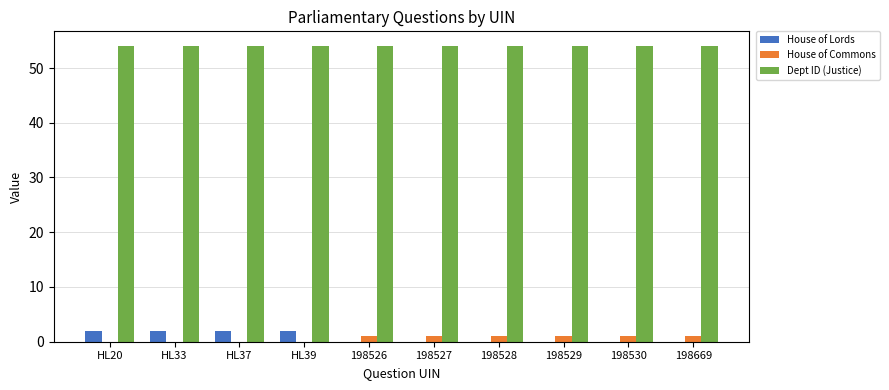

Reading left to right, extract all data points from this chart.

House of Lords: HL20=2	HL33=2	HL37=2	HL39=2	198526=0	198527=0	198528=0	198529=0	198530=0	198669=0
House of Commons: HL20=0	HL33=0	HL37=0	HL39=0	198526=1	198527=1	198528=1	198529=1	198530=1	198669=1
Dept ID (Justice): HL20=54	HL33=54	HL37=54	HL39=54	198526=54	198527=54	198528=54	198529=54	198530=54	198669=54